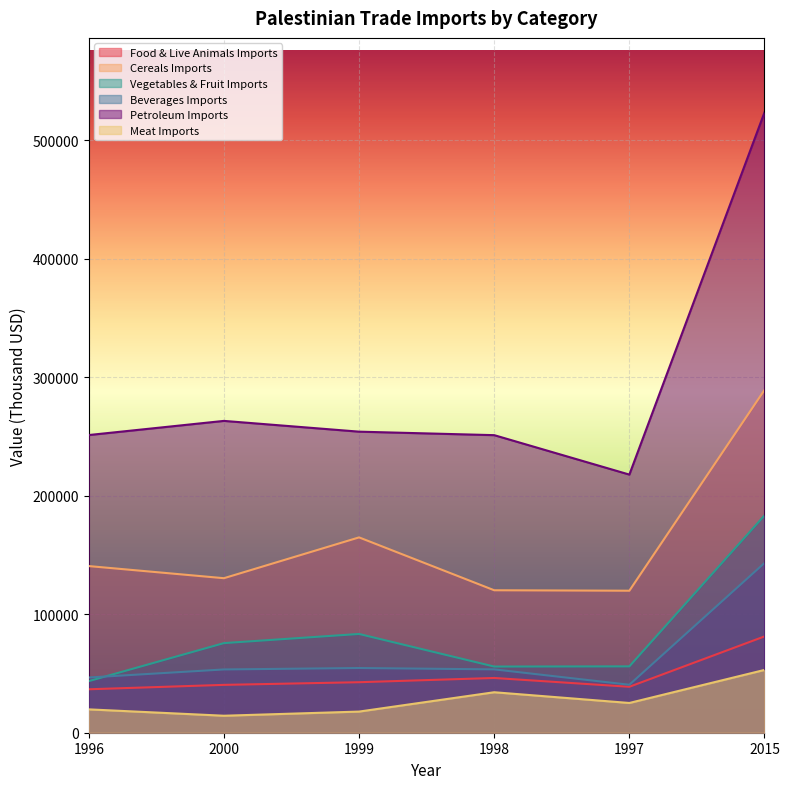

Between 1996 and 2015, which series saw the biggest shift?

Petroleum Imports